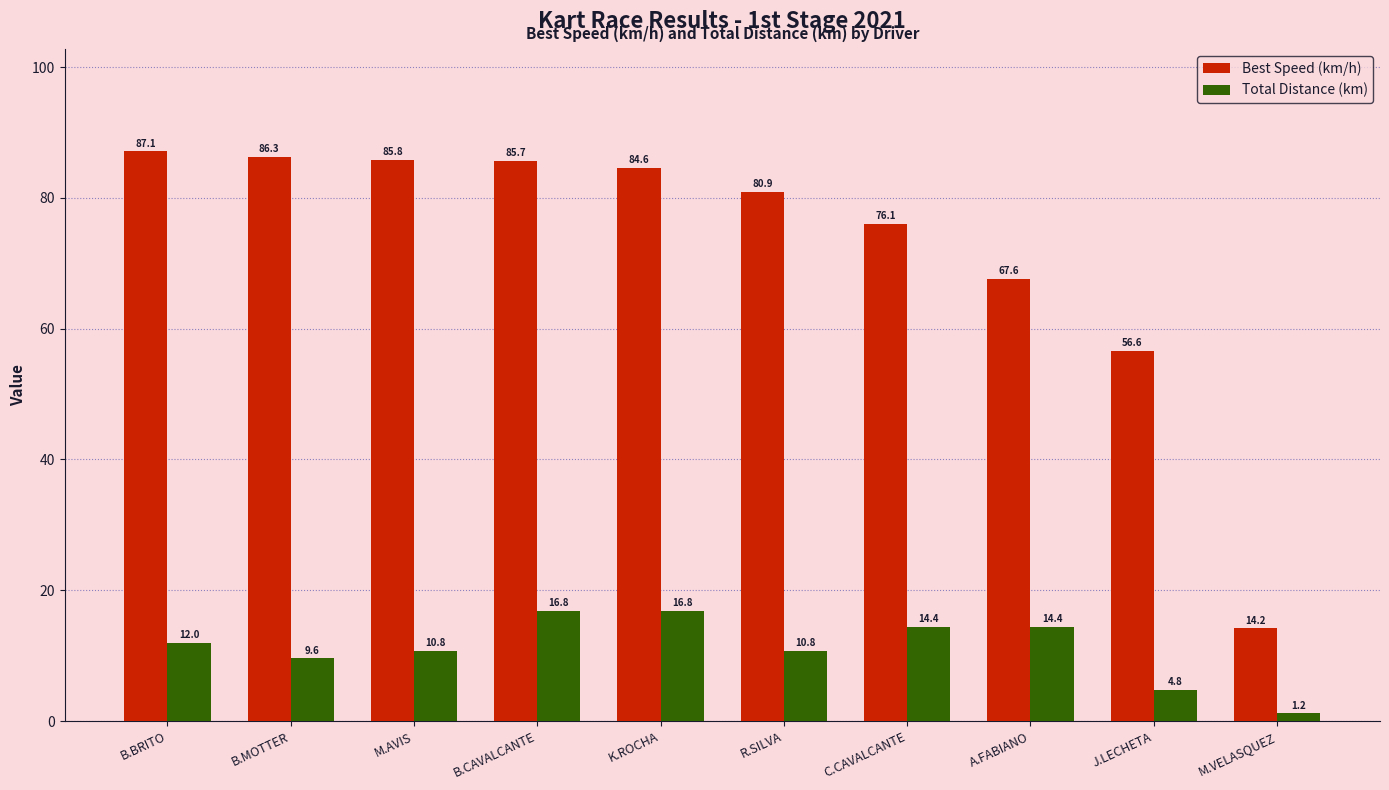

What is the label of the 4th bar from the left?

B.CAVALCANTE